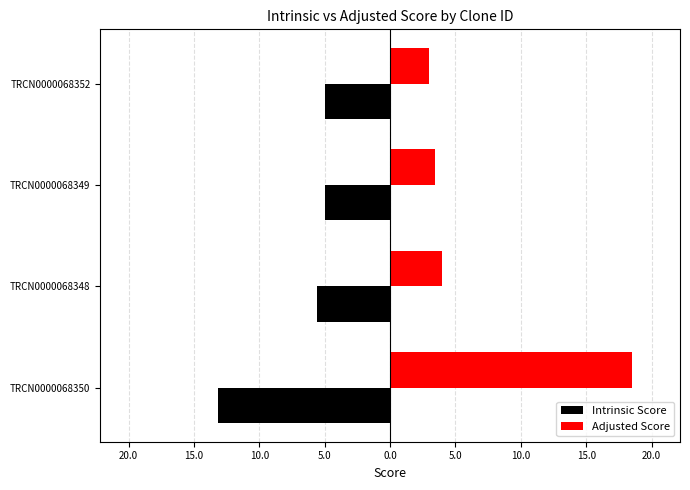

What are all the series names shown in the legend?

Intrinsic Score, Adjusted Score